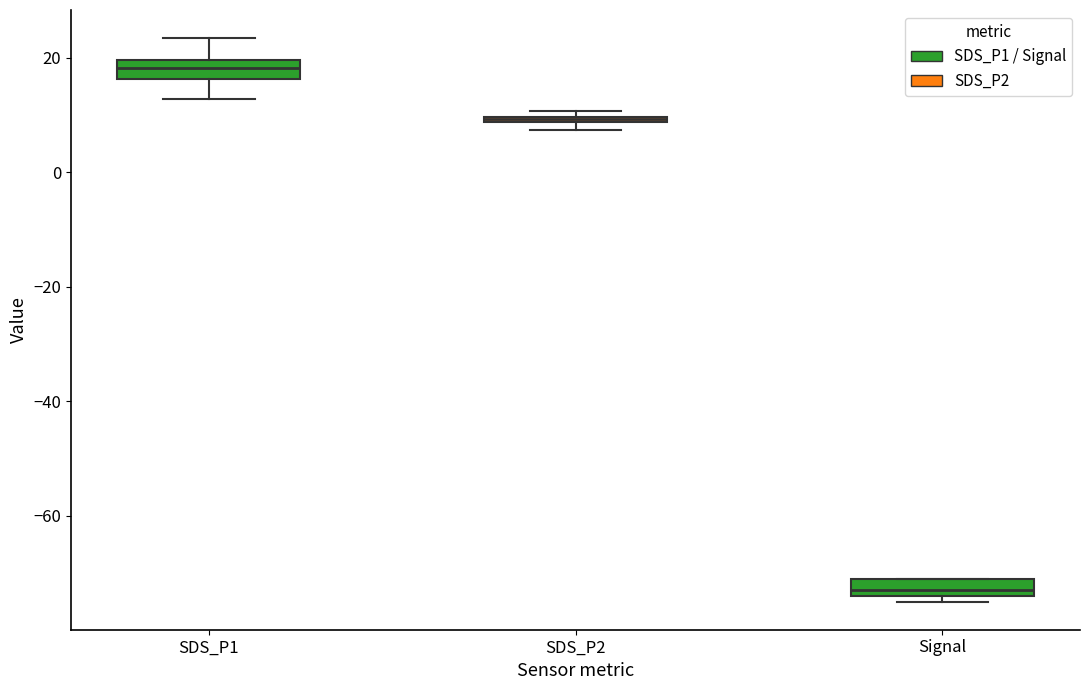

Which box's median line is the highest?

SDS_P1